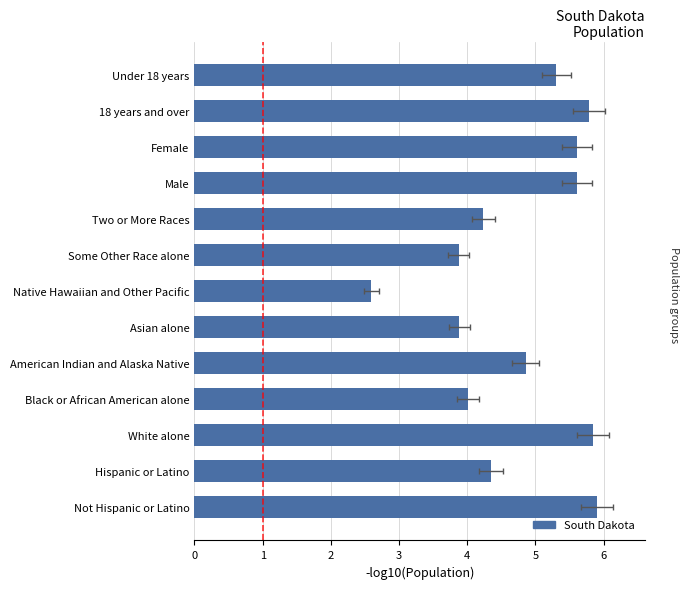

What is the difference between the values at Male and Some Other Race alone?

1.7